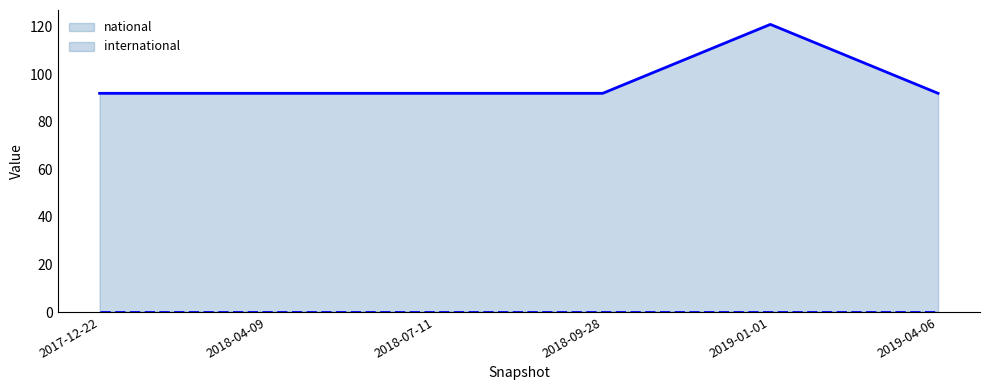

Between 2017-12-22 and 2019-04-06, which series saw the biggest shift?

national